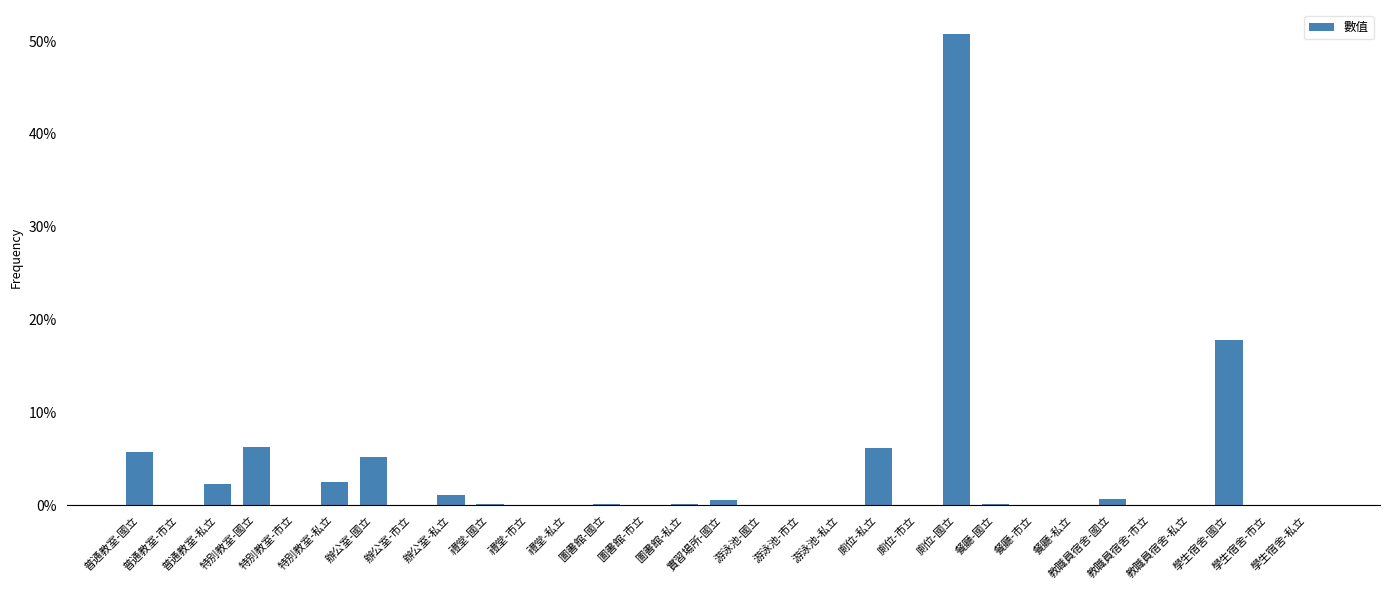

List the labels in order of value, largest first.

廁位-國立, 學生宿舍-國立, 特別教室-國立, 廁位-私立, 普通教室-國立, 辦公室-國立, 特別教室-私立, 普通教室-私立, 辦公室-私立, 教職員宿舍-國立, 實習場所-國立, 禮堂-國立, 圖書館-國立, 圖書館-私立, 餐廳-國立, 禮堂-私立, 游泳池-國立, 普通教室-市立, 特別教室-市立, 辦公室-市立, 禮堂-市立, 圖書館-市立, 游泳池-市立, 游泳池-私立, 廁位-市立, 餐廳-市立, 餐廳-私立, 教職員宿舍-市立, 教職員宿舍-私立, 學生宿舍-市立, 學生宿舍-私立